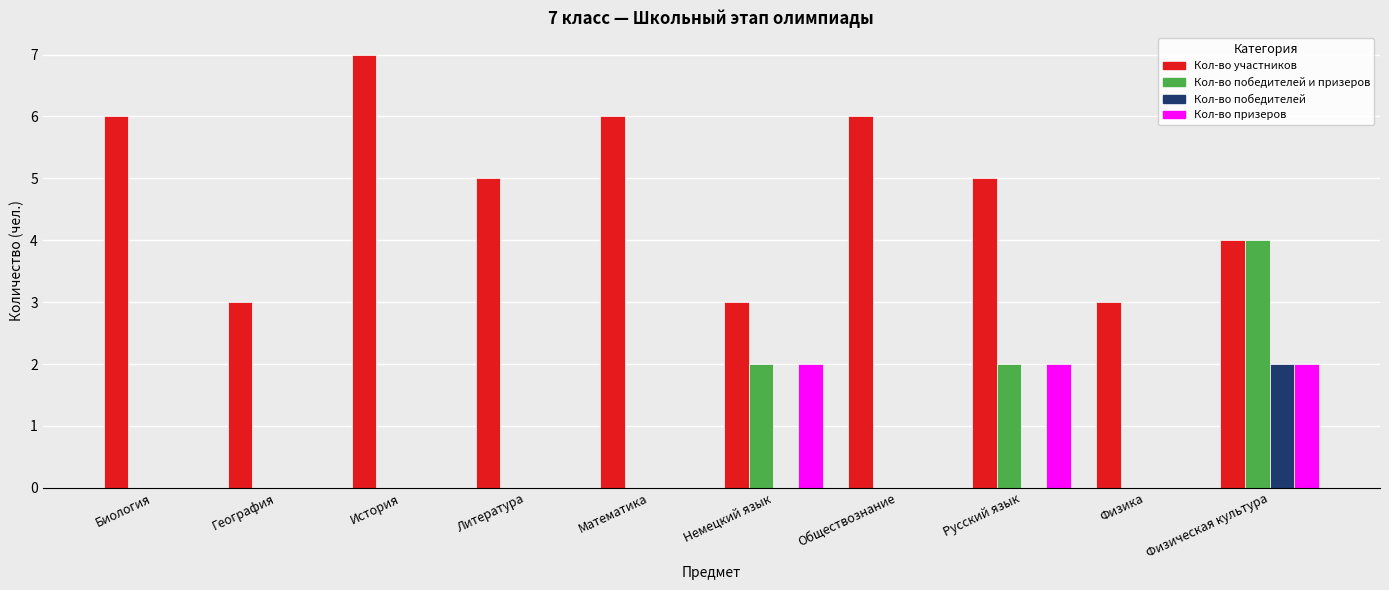

Reading right to left, what are all the values shown in this chart?

Кол-во участников: 4	3	5	6	3	6	5	7	3	6
Кол-во победителей и призеров: 4	0	2	0	2	0	0	0	0	0
Кол-во победителей: 2	0	0	0	0	0	0	0	0	0
Кол-во призеров: 2	0	2	0	2	0	0	0	0	0